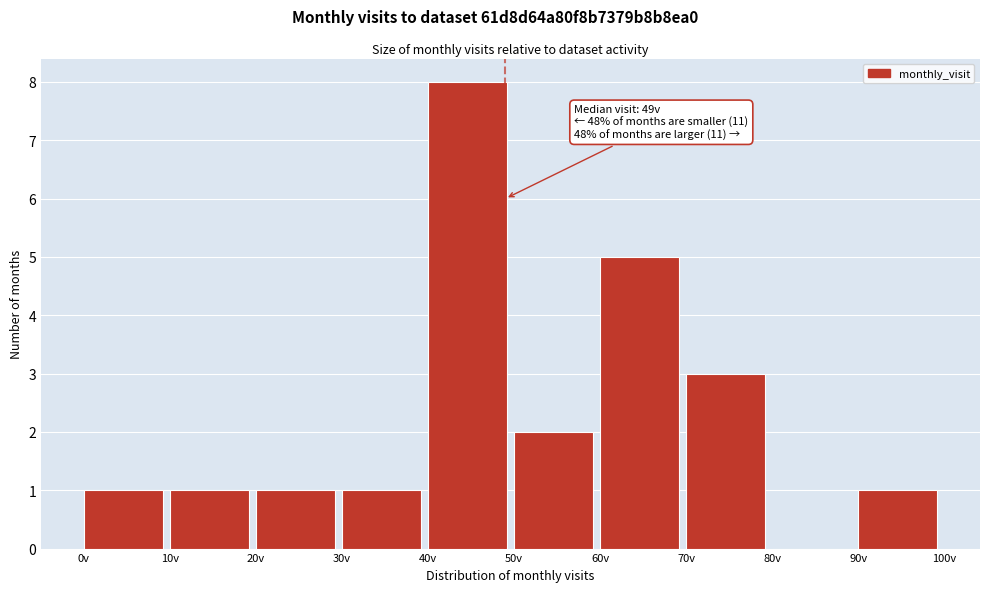

Over which range of the x-axis is the bar tallest?

40 to 50